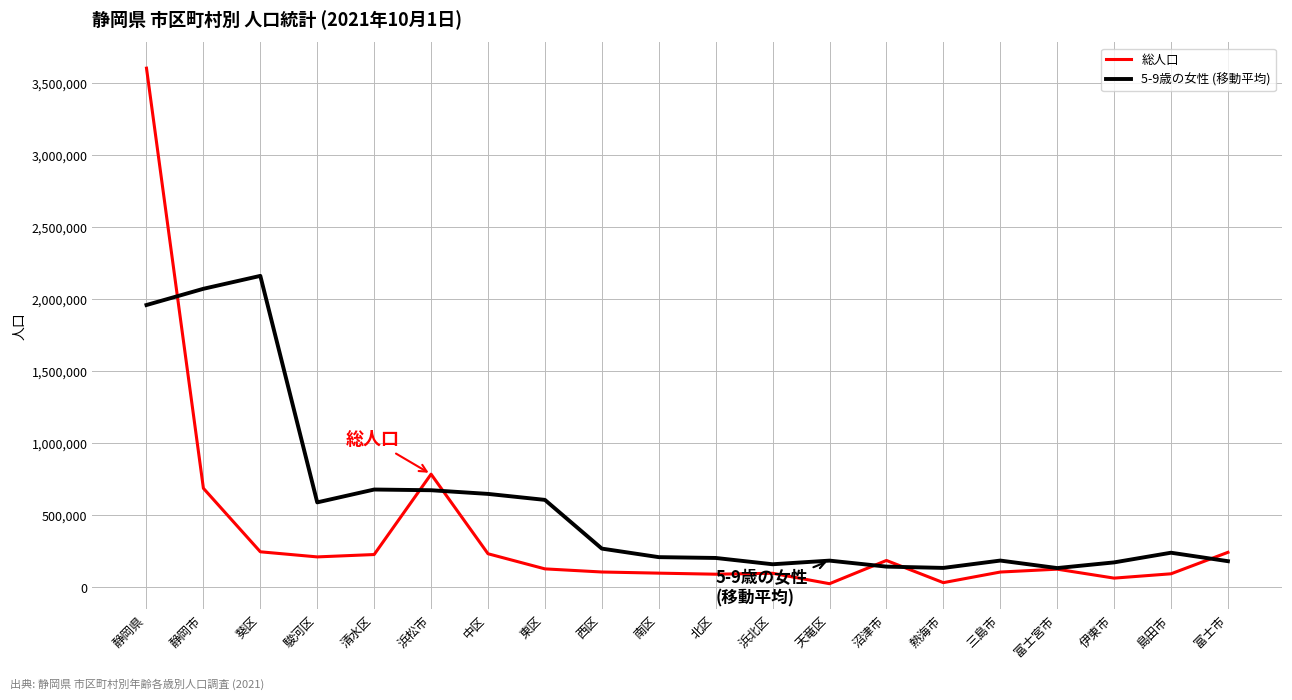

Which category has the highest value across all series?

静岡県